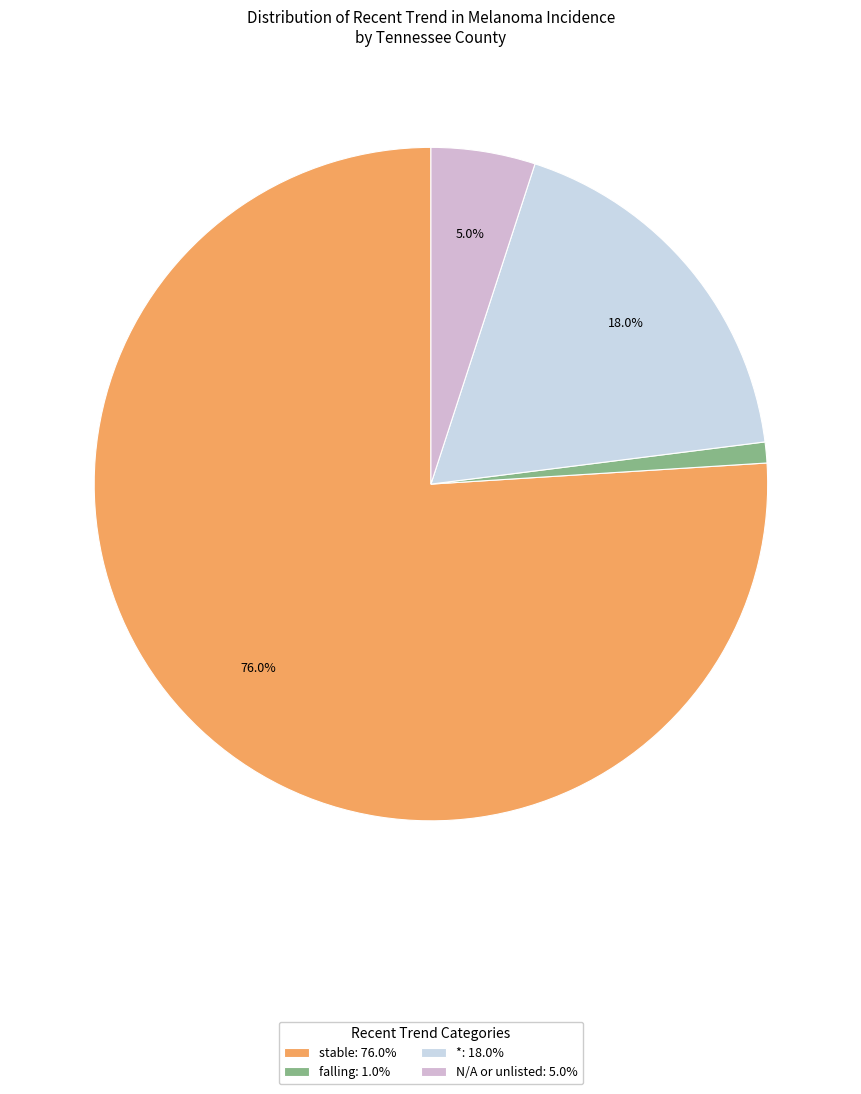

Count the number of slices in the pie.

4